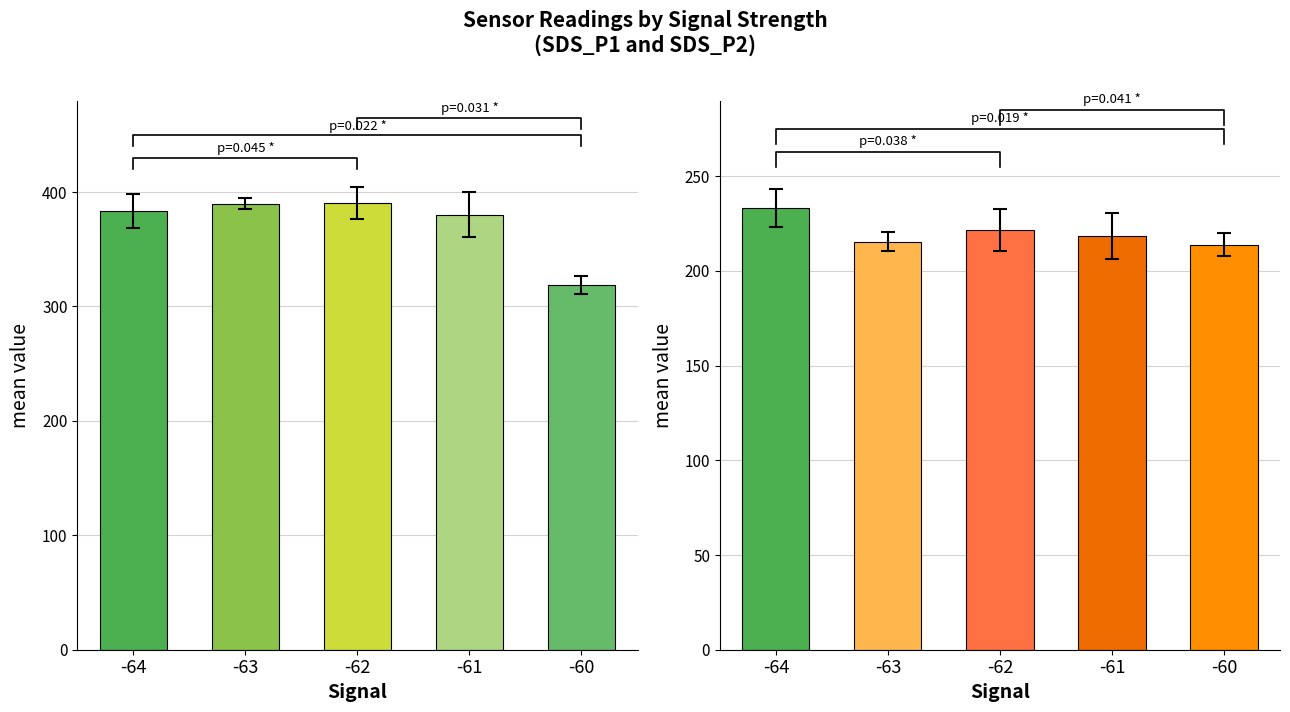

Which has a higher value, -61 or -63?

-63